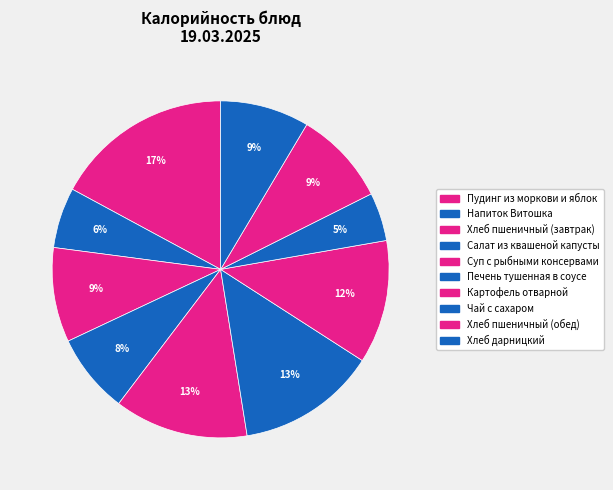

The Пудинг из моркови и яблок slice represents 17% of the pie. True or false?

True